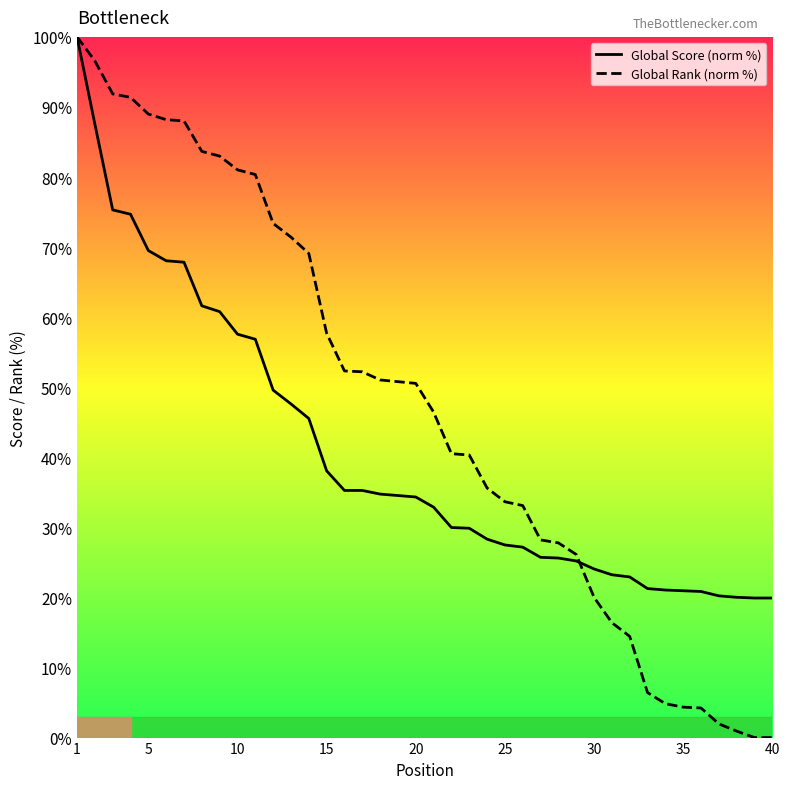

How many values in the Global Score (norm %) series exceed 34?

20